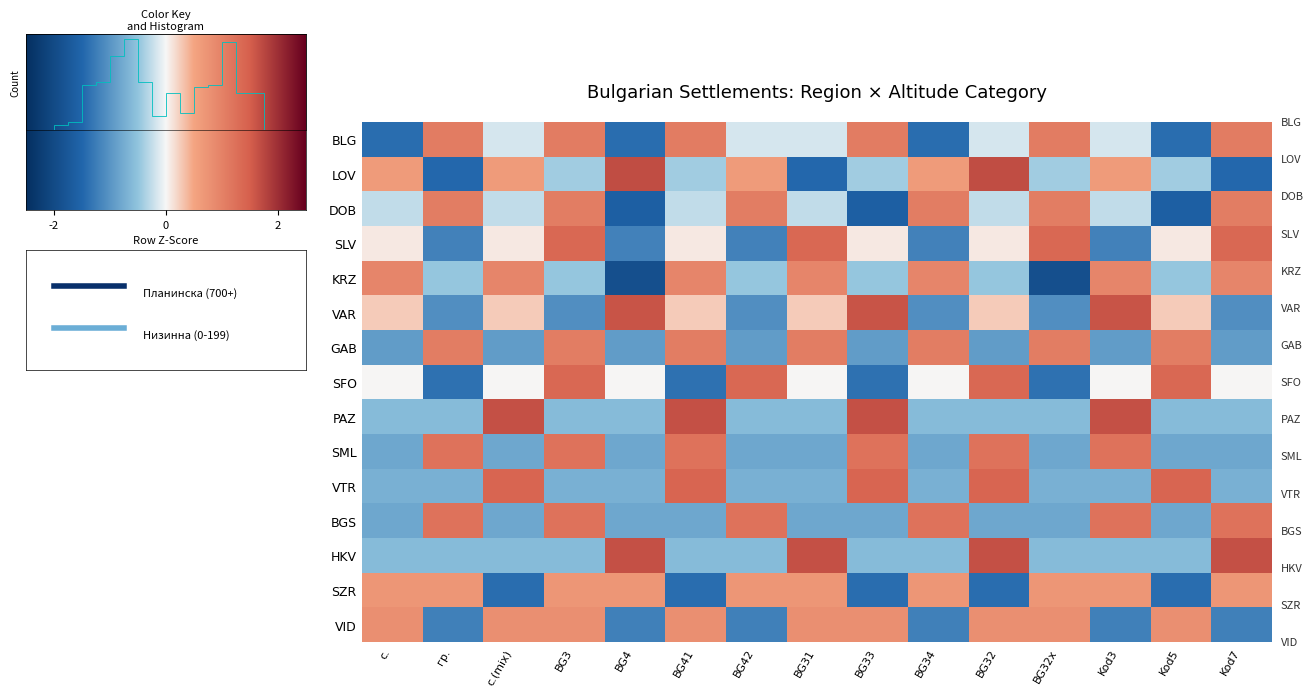

Between BG32 and BG42, which is larger?

BG32